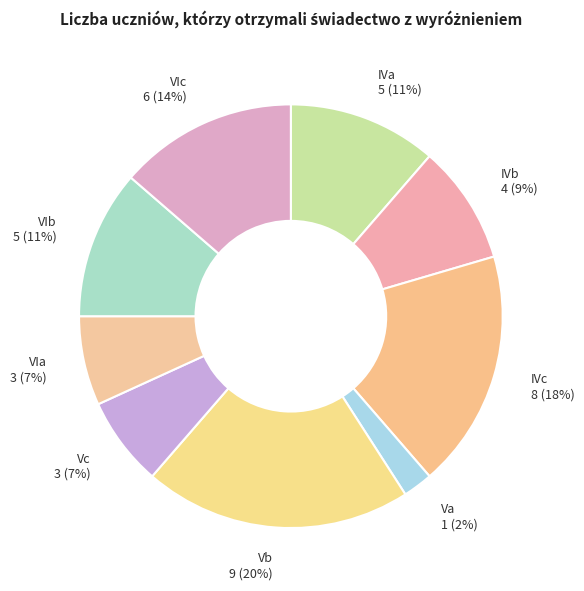

Combined, do Vb and VIc account for over 50%?

No